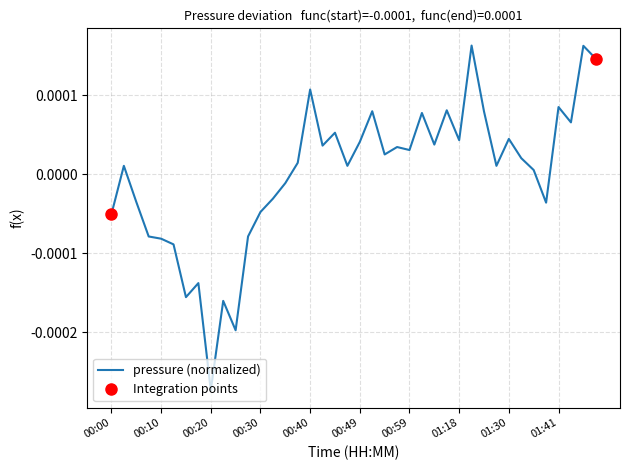

Which category has the lowest value in the pressure (normalized) series?

00:20